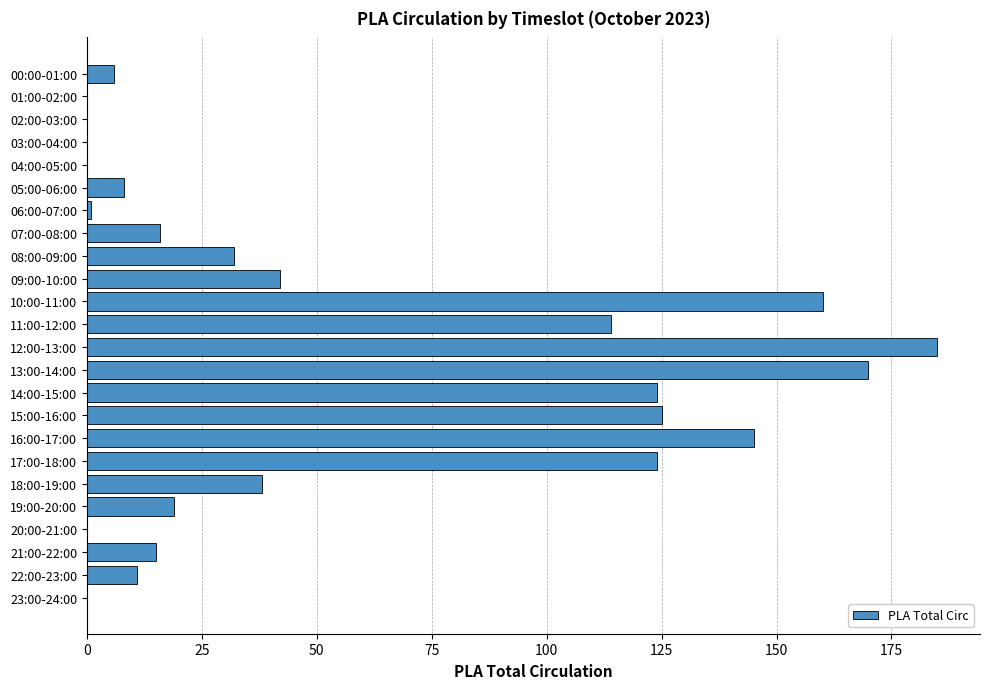

Approximately how many times larger is the value at 12:00-13:00 compared to 22:00-23:00?

16.8